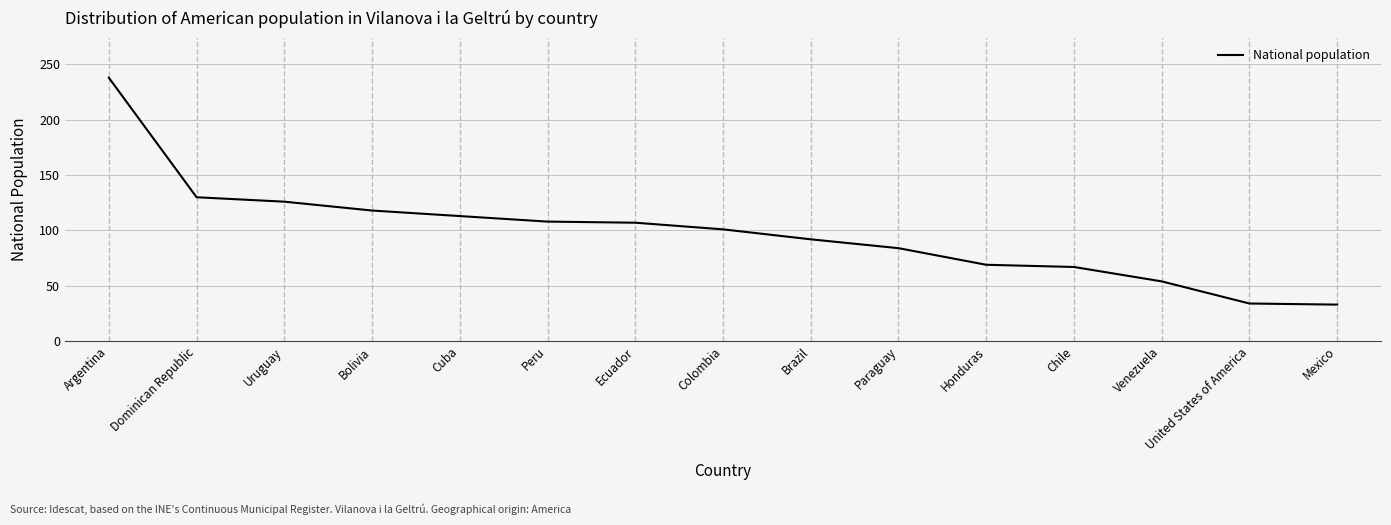

What is the sum of all values?

1474